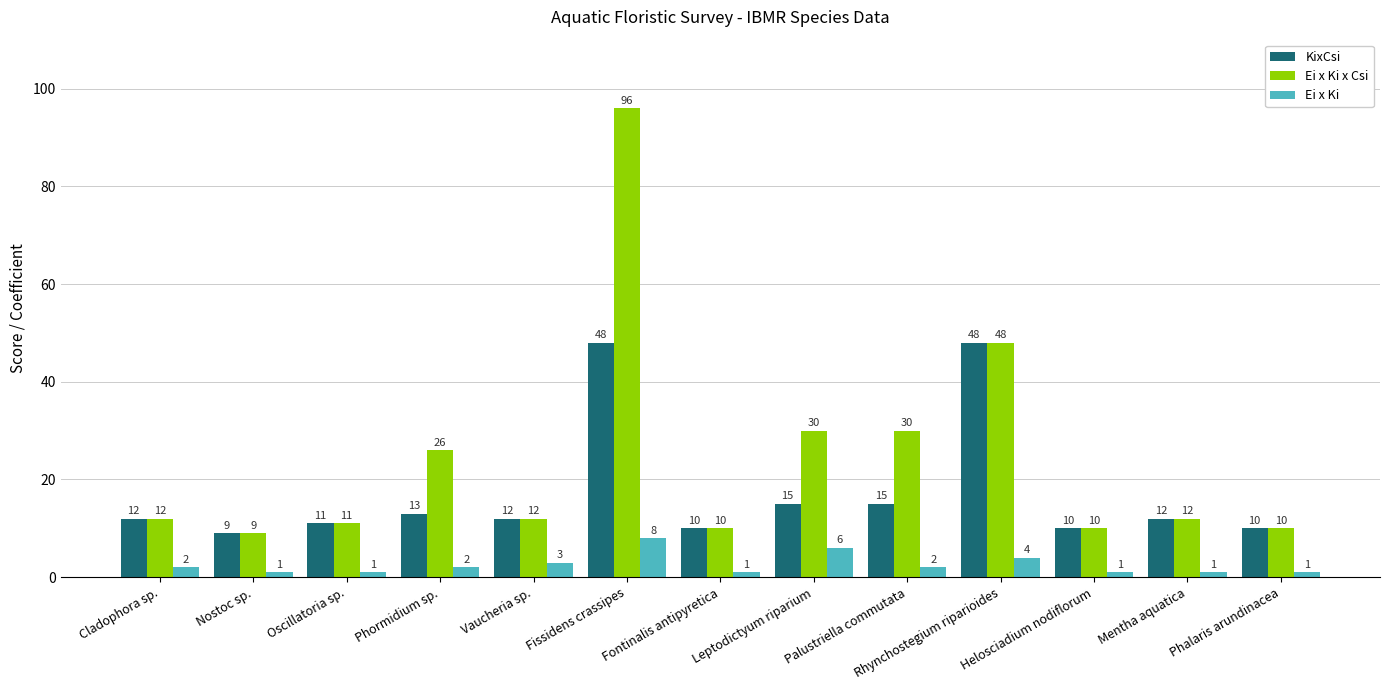

Rank the series by their average value, from lowest to highest.

Ei x Ki, KixCsi, Ei x Ki x Csi